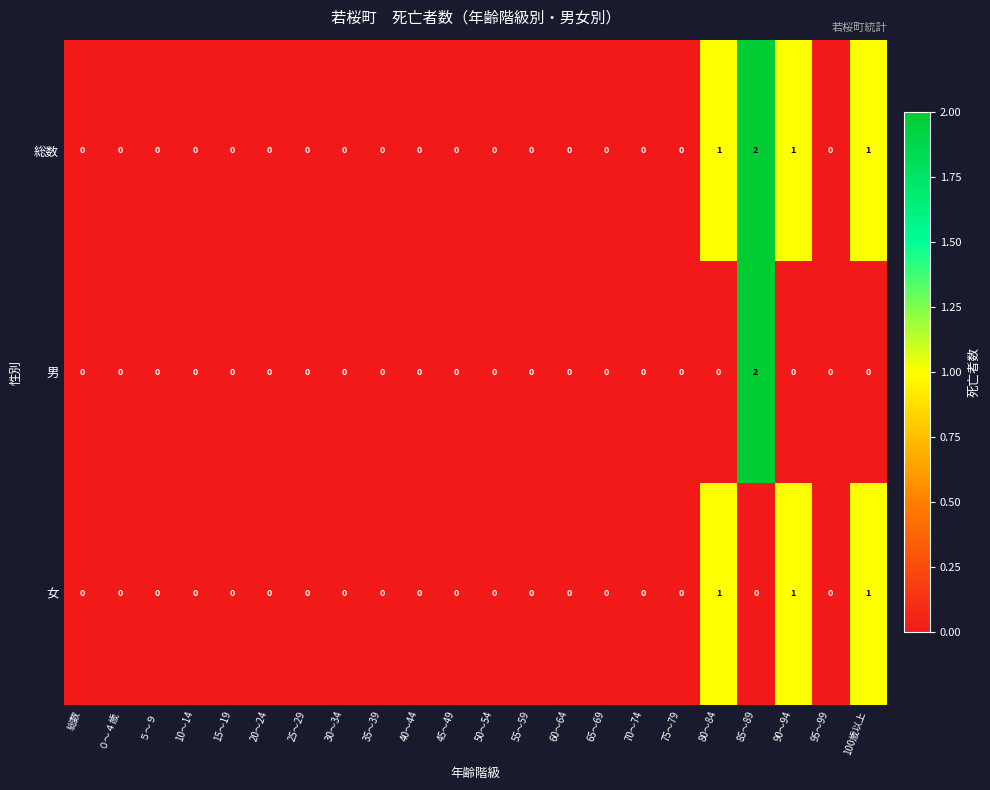

Rank the series by their average value, from highest to lowest.

総数, 女, 男